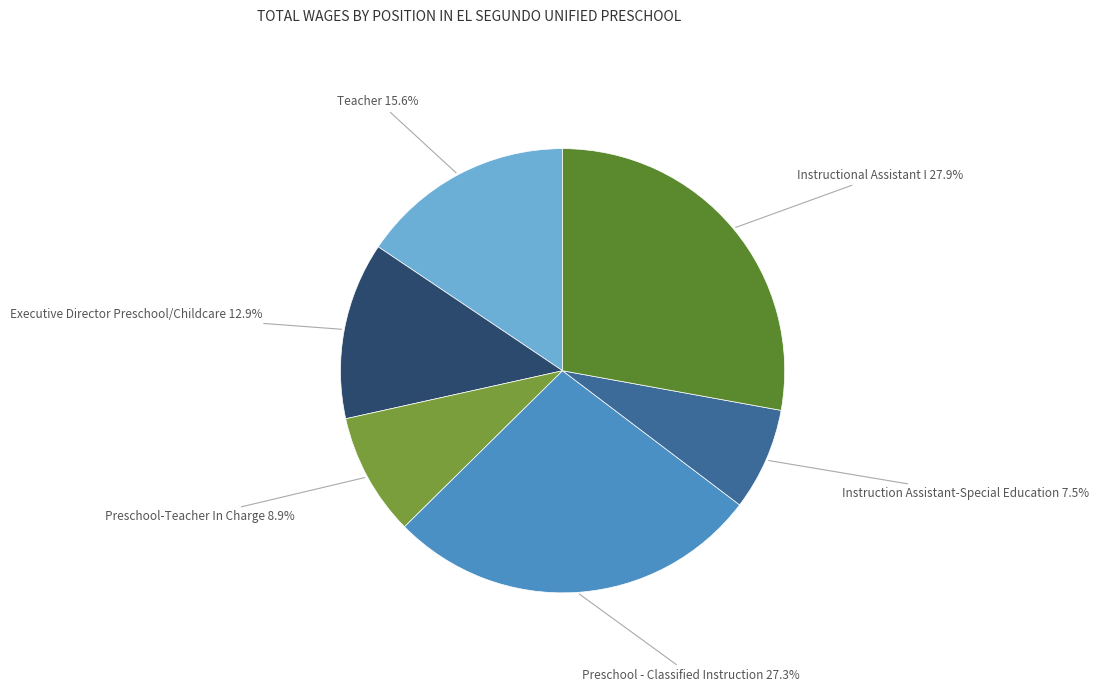

How many segments does this pie chart have?

6